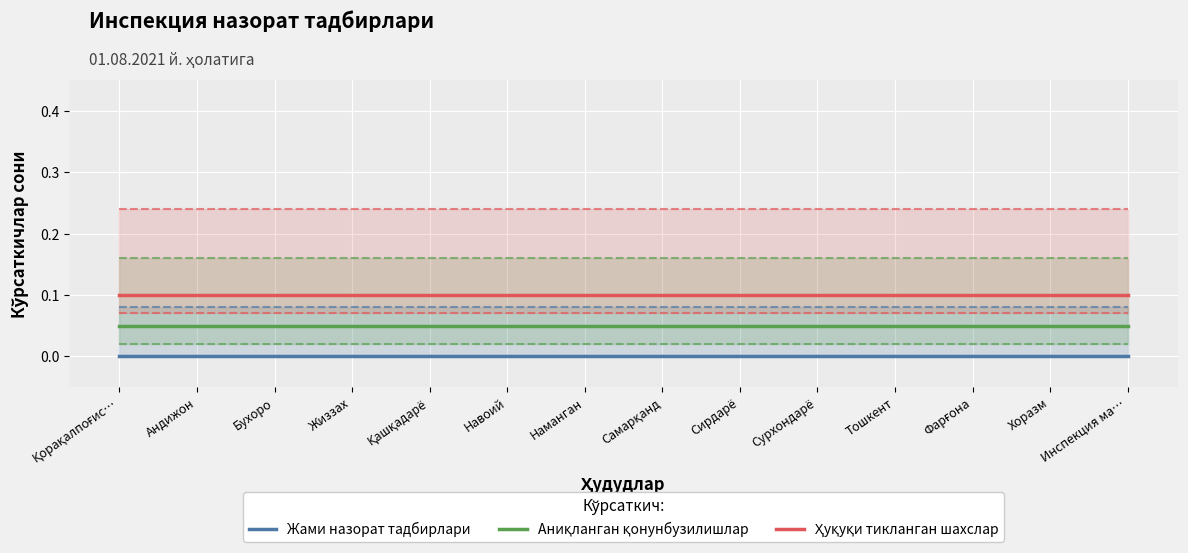

List the series in order of their peak value, highest first.

Ҳуқуқи тикланган шахслар, Аниқланган қонунбузилишлар, Жами назорат тадбирлари